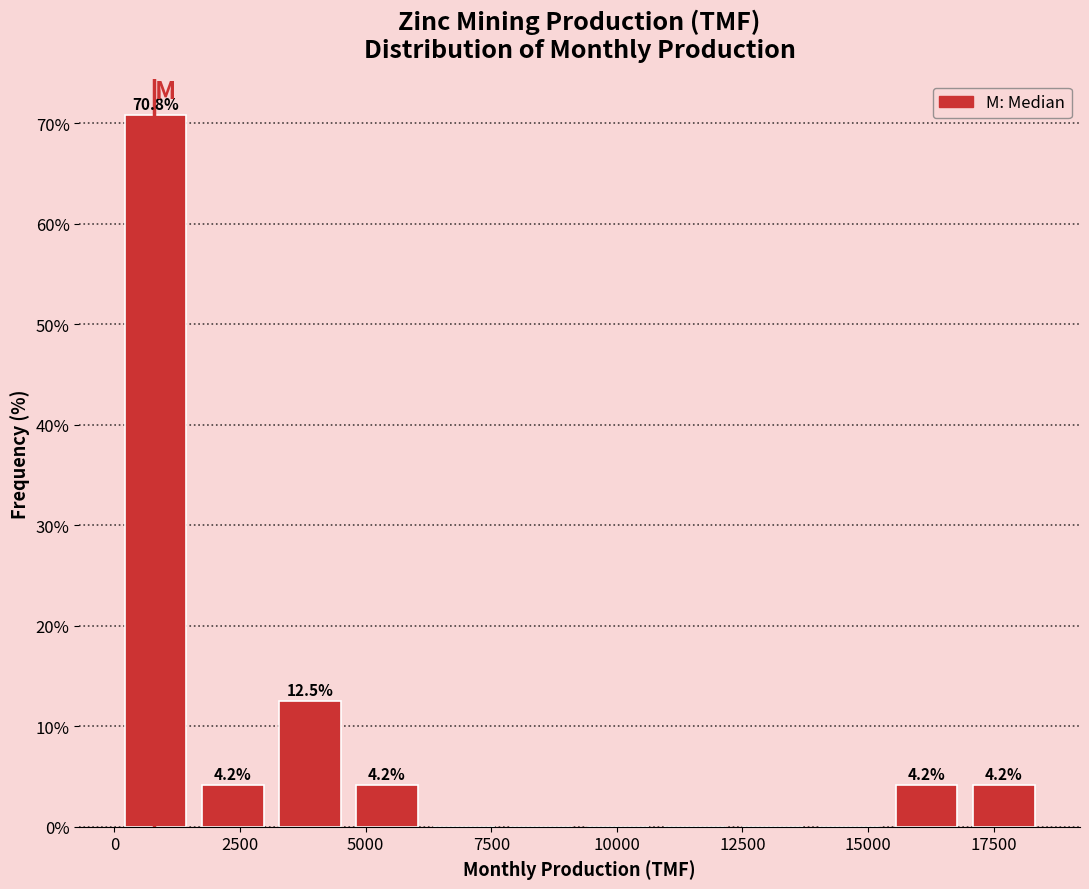

Read against the x-axis, roughly where is the centre of the tallest bar?

1000